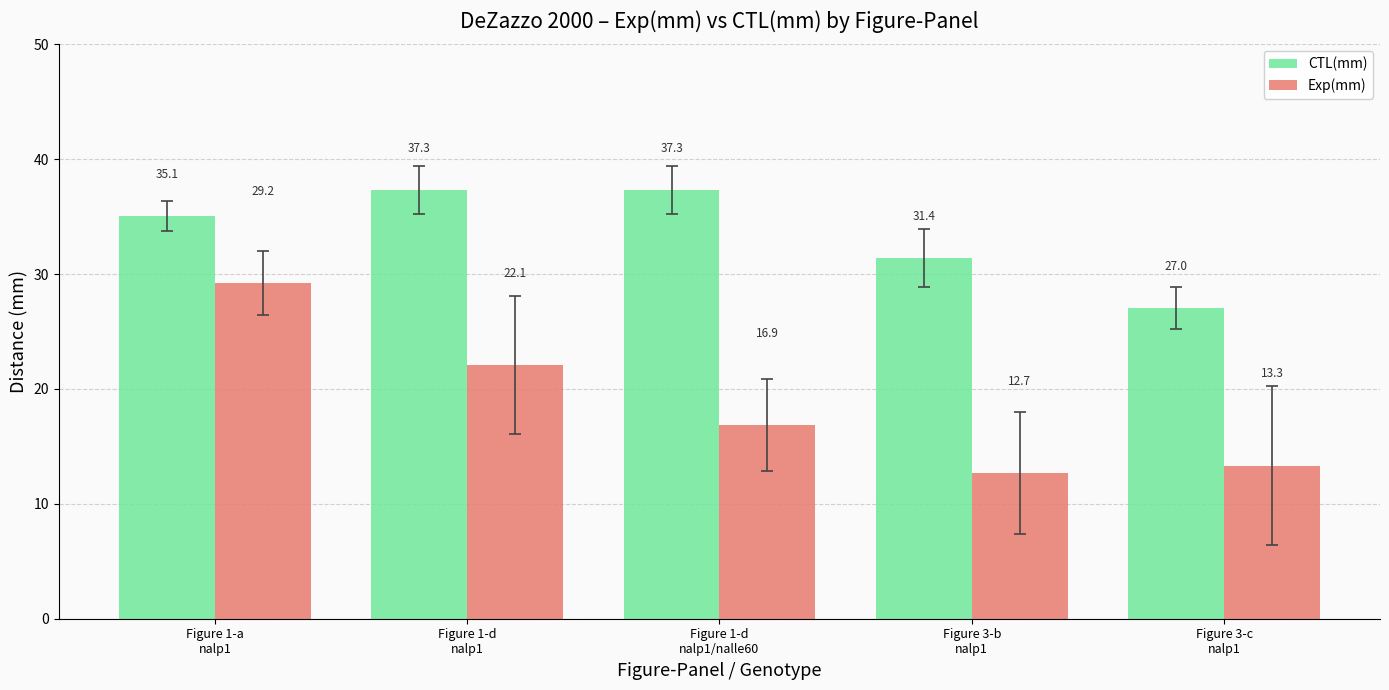

True or false: CTL(mm) has a value of 27.0 at Figure 3-c
nalp1.

True